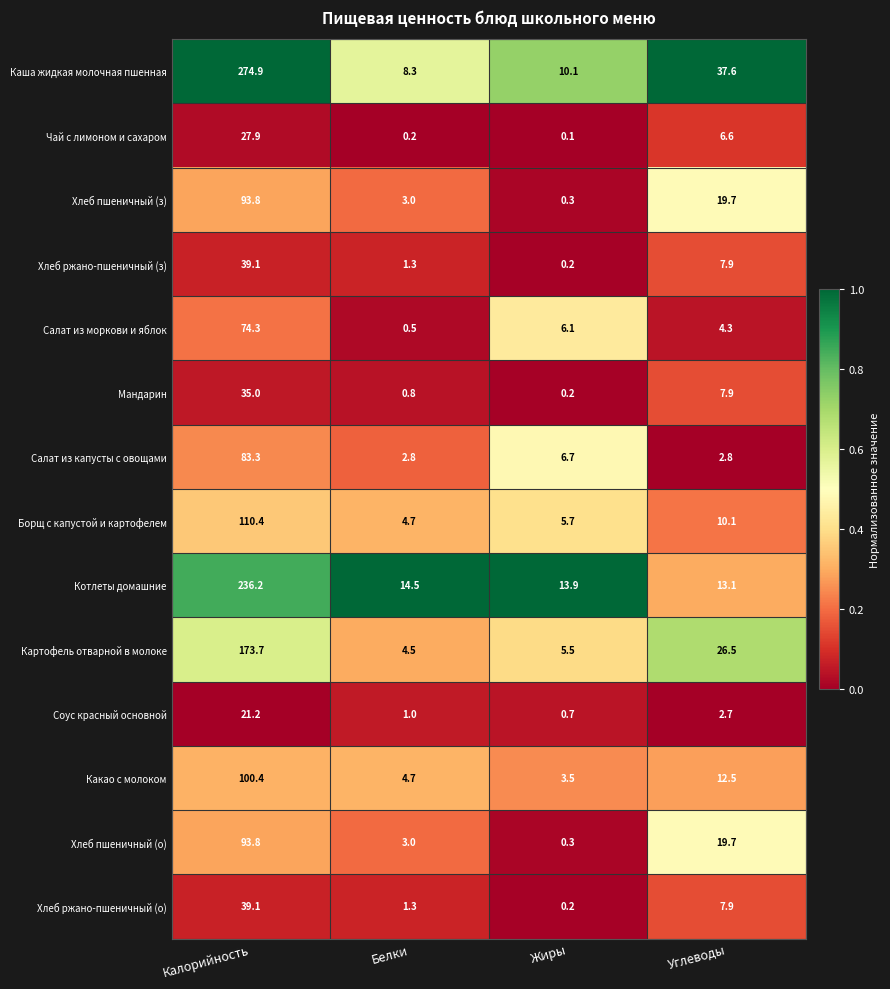

Read the Котлеты домашние value at Углеводы.

13.1